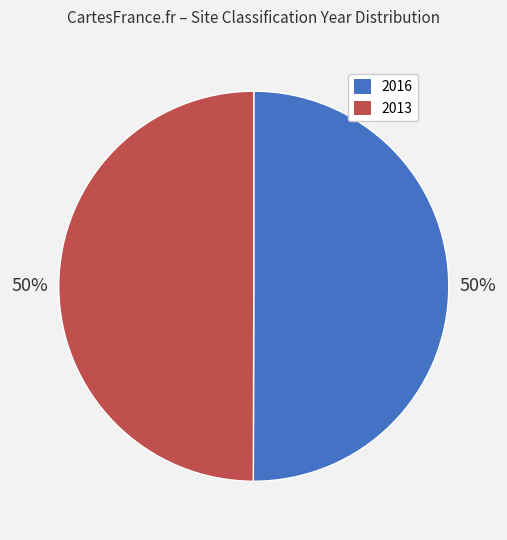

To the nearest percent, what is the combined percentage of 2016 and 2013?

100%